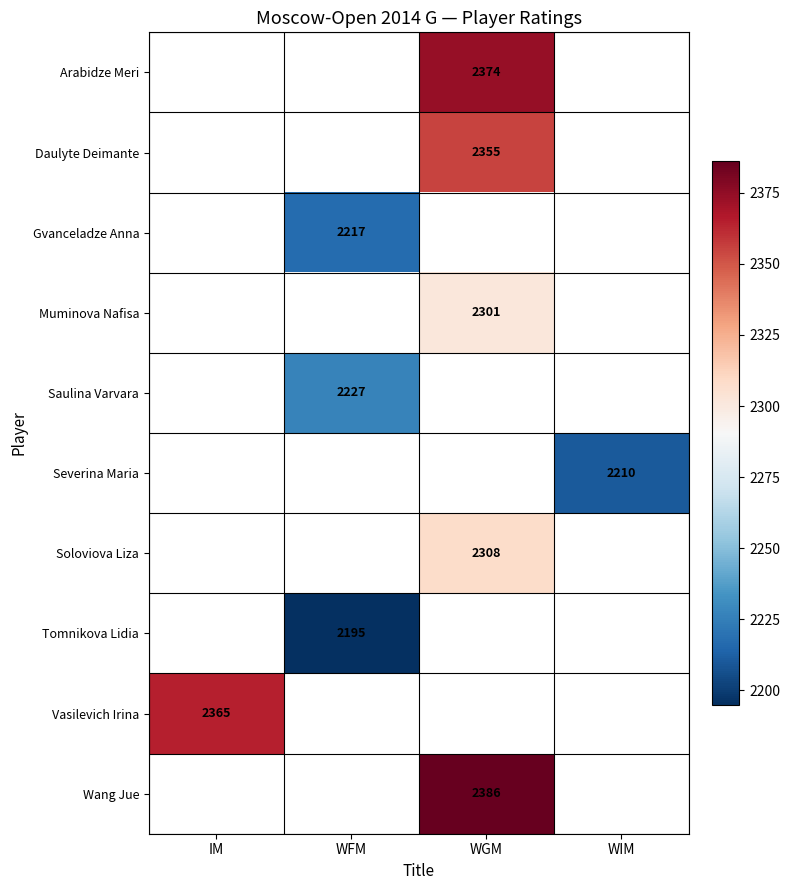

What is the spread (max minus min) of values at WGM?

85.0